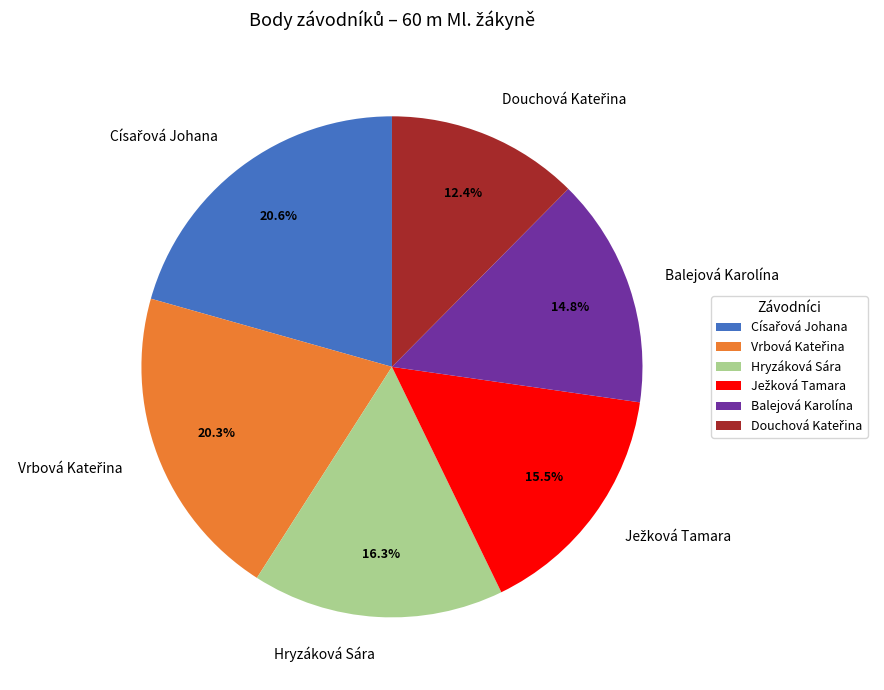

Does any single category account for the majority?

No